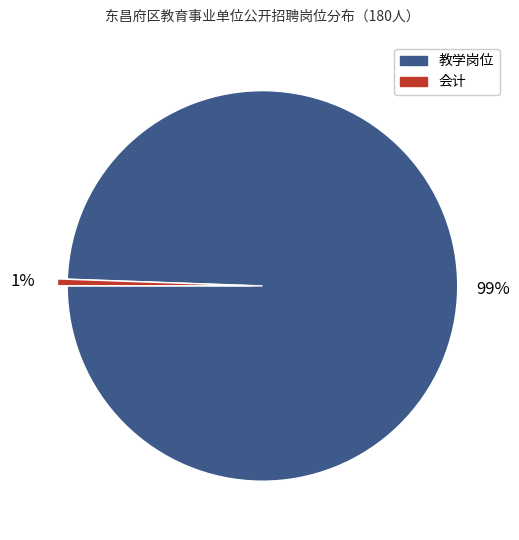

To the nearest percent, what is the average slice percentage?

50%